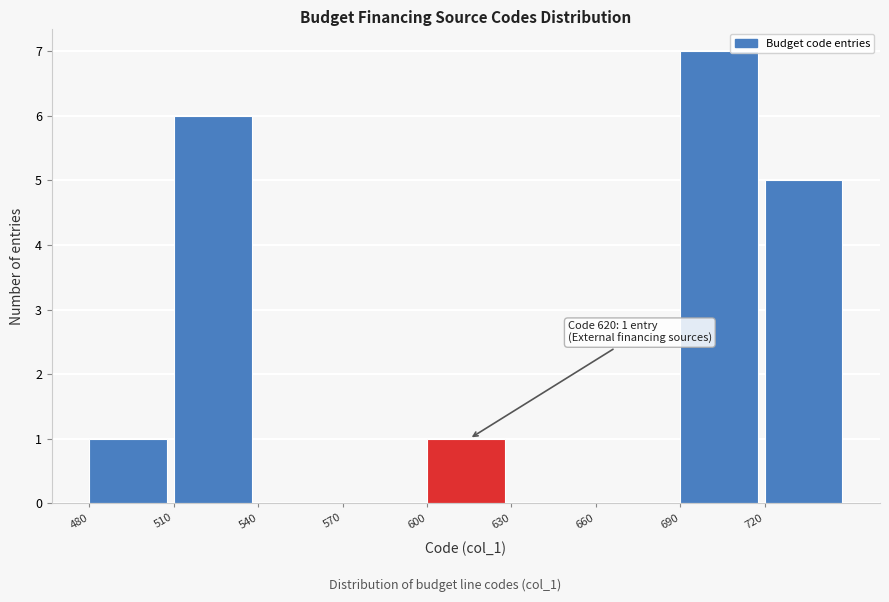

Over which range of the x-axis is the bar tallest?

690 to 720